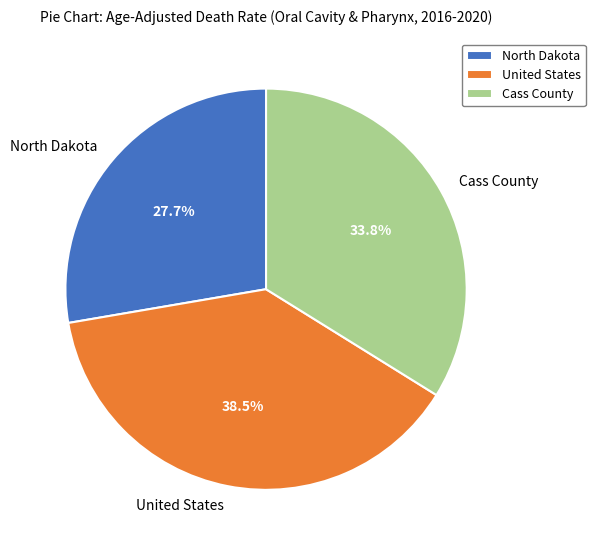

What is the total percentage of North Dakota and Cass County?

61.5%